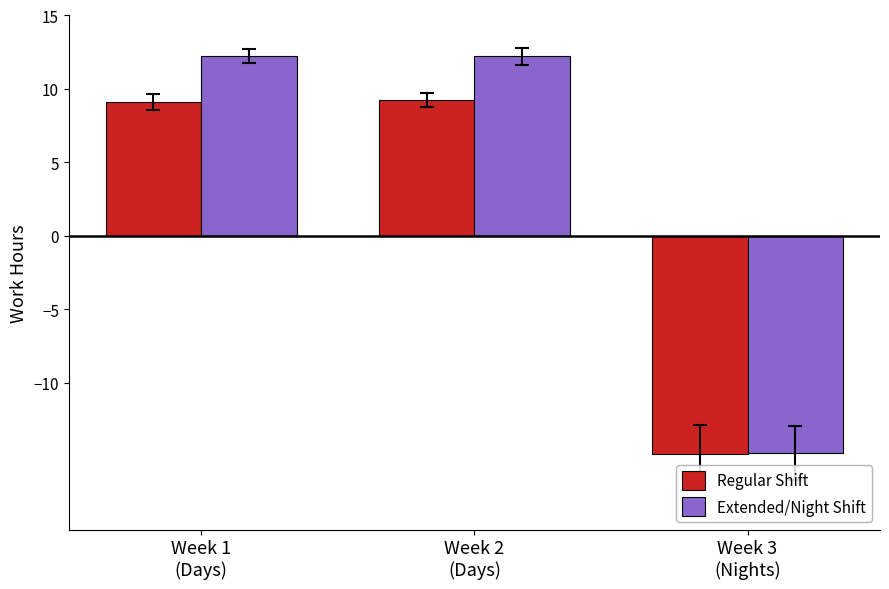

What is the difference between the second highest and minimum values in the Extended/Night Shift series?

27.0